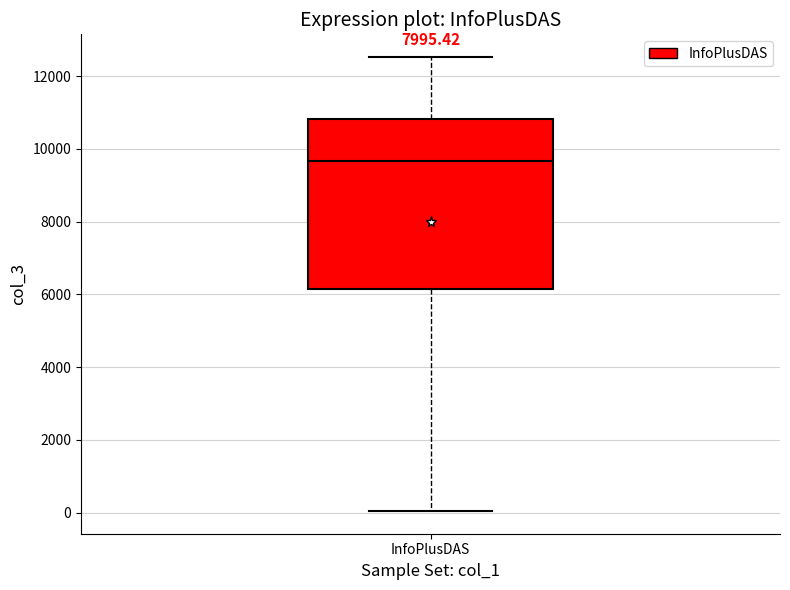

Transcribe this box plot: give where the median line is, the range the box spans, and where the two whiskers end, as read against the y-axis. The values are not printed on the chart, so give them approximately, as read against the axis.

median 9600, box 6200 to 10800, whiskers 0 to 12600